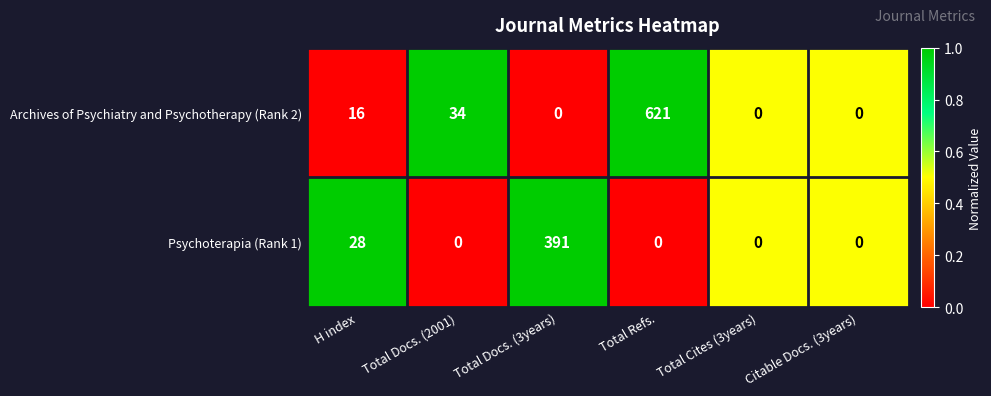

Which series has the largest total across all categories?

Archives of Psychiatry and Psychotherapy (Rank 2)